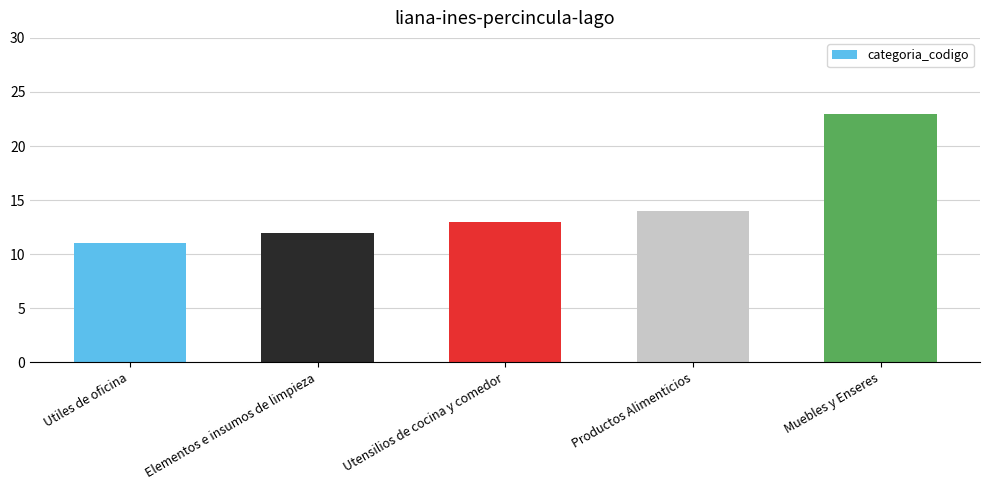

What is the difference between the second highest and second lowest values?

2